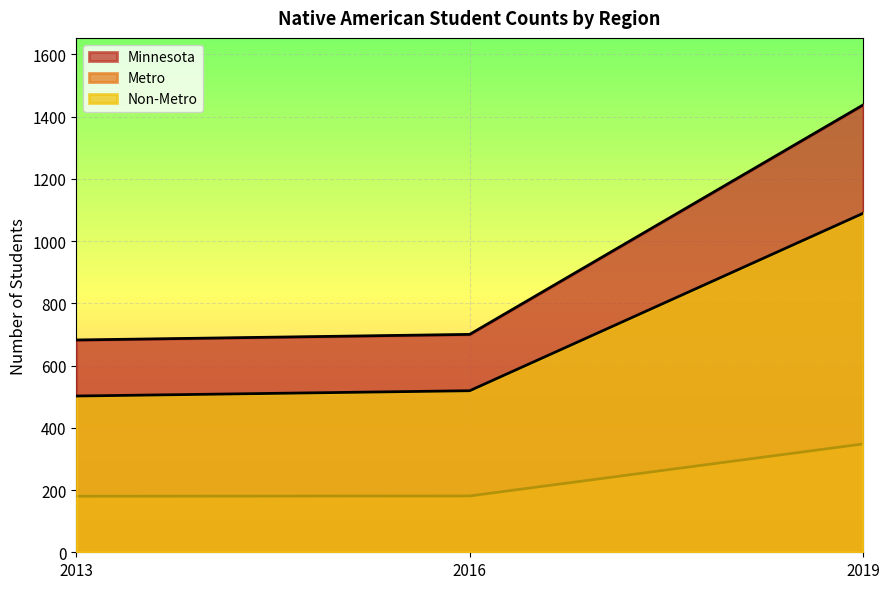

Reading right to left, what are all the values shown in this chart?

Minnesota: 2019=1437	2016=700	2013=682
Metro: 2019=348	2016=181	2013=180
Non-Metro: 2019=1089	2016=519	2013=502